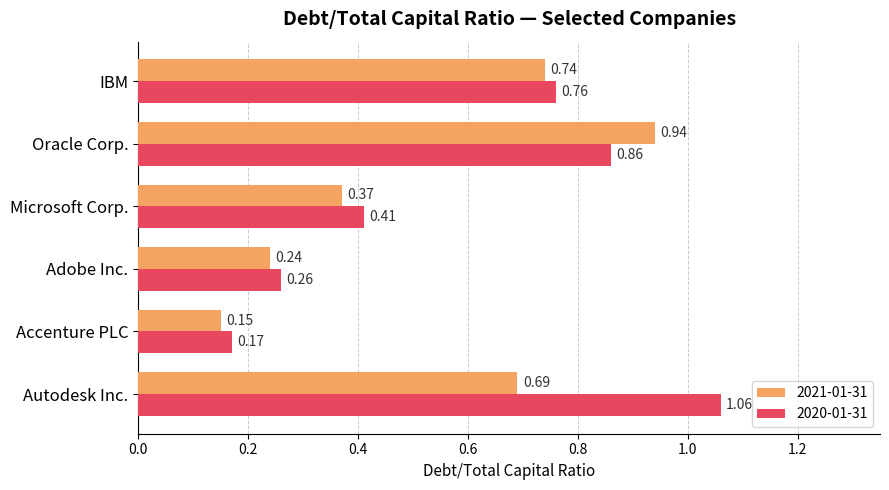

Where is 2020-01-31 nearest to the value 0?

Accenture PLC